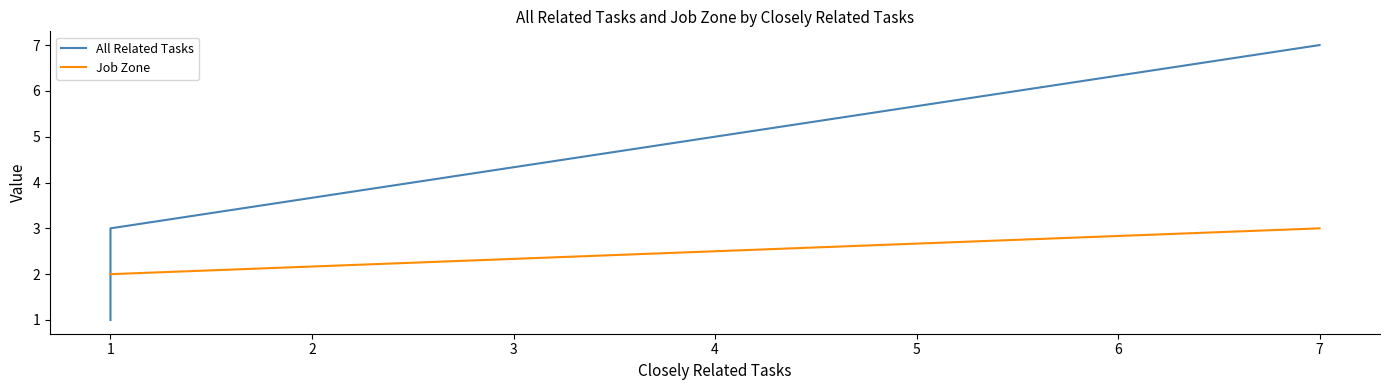

How many data points in All Related Tasks are less than 2?

1